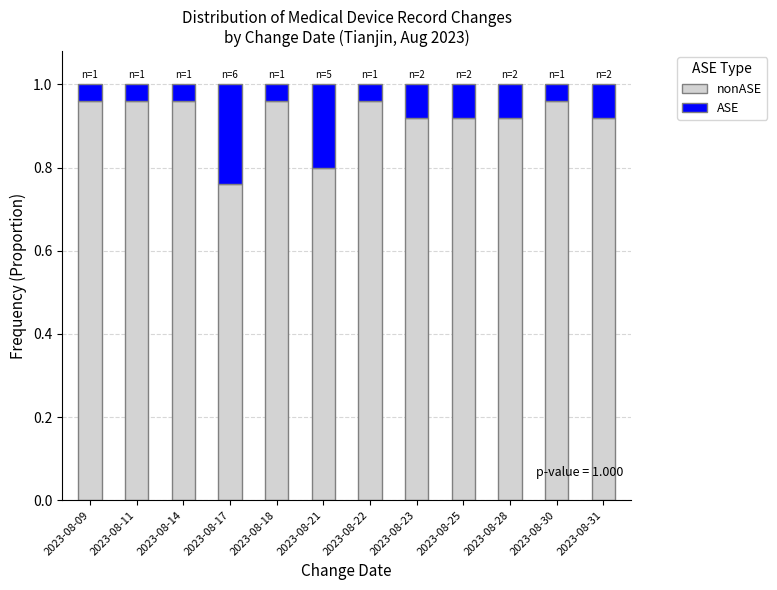

How many bars are there in total?

12